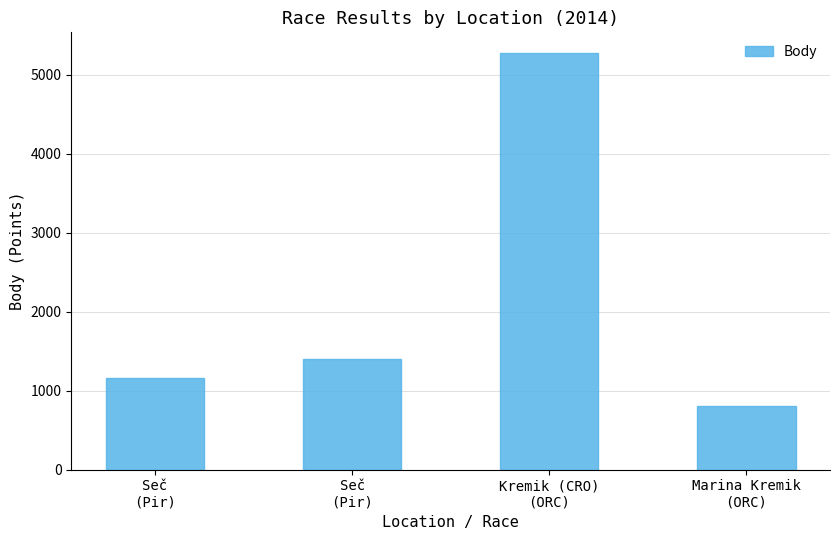

Rank the categories by value from lowest to highest.

Marina Kremik
(ORC), Seč
(Pir), Seč
(Pir), Kremik (CRO)
(ORC)